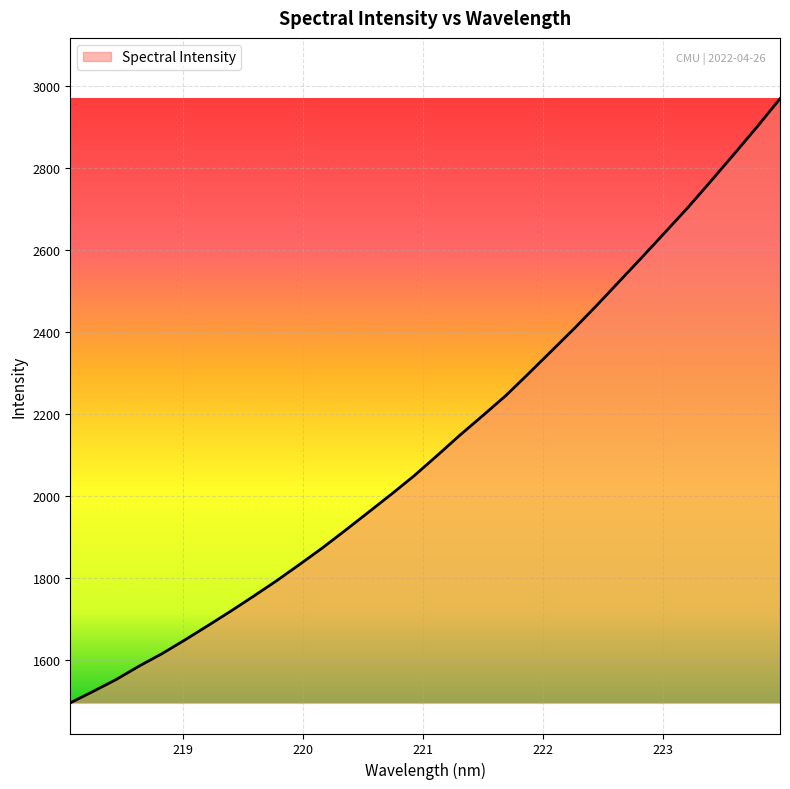

What is the greatest value displayed?

2969.6